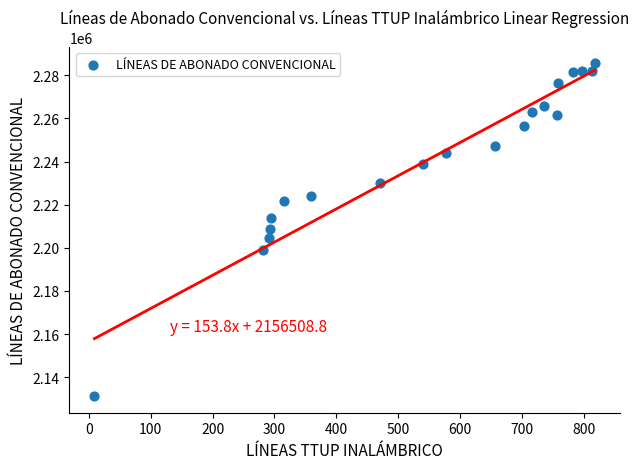

What is the range of X values (max minus min)?

809